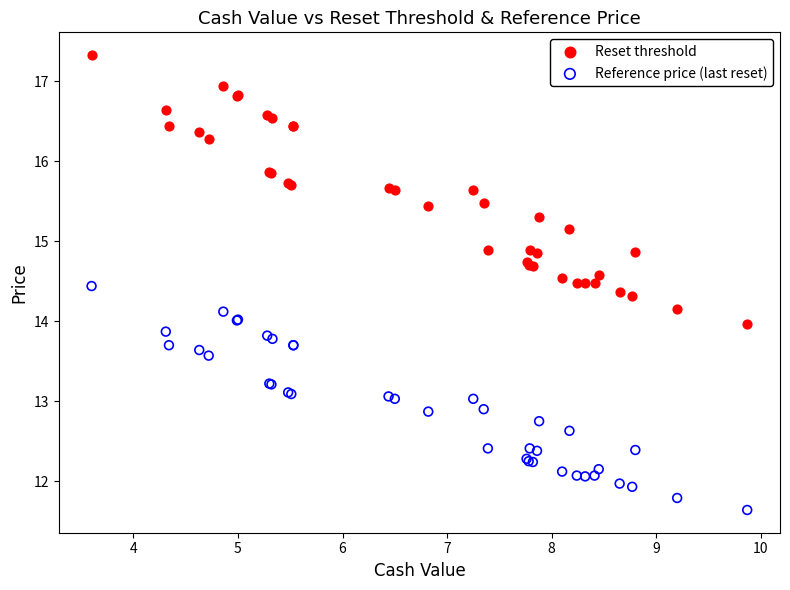

Which series reaches the minimum Y coordinate?

Reference price (last reset)